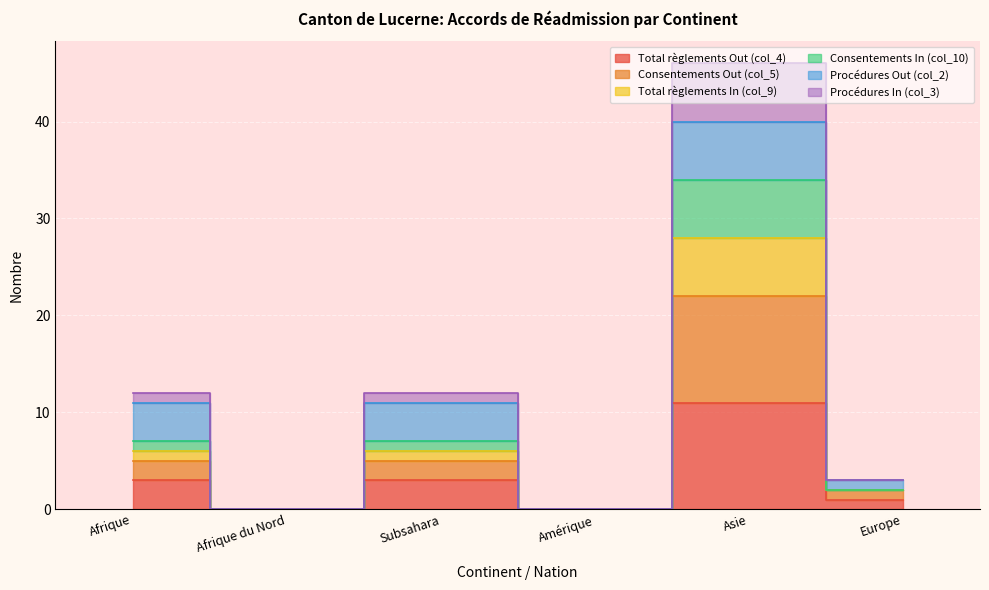

What is the value of the Total règlements Out (col_4) point at the 5th from the left?

11